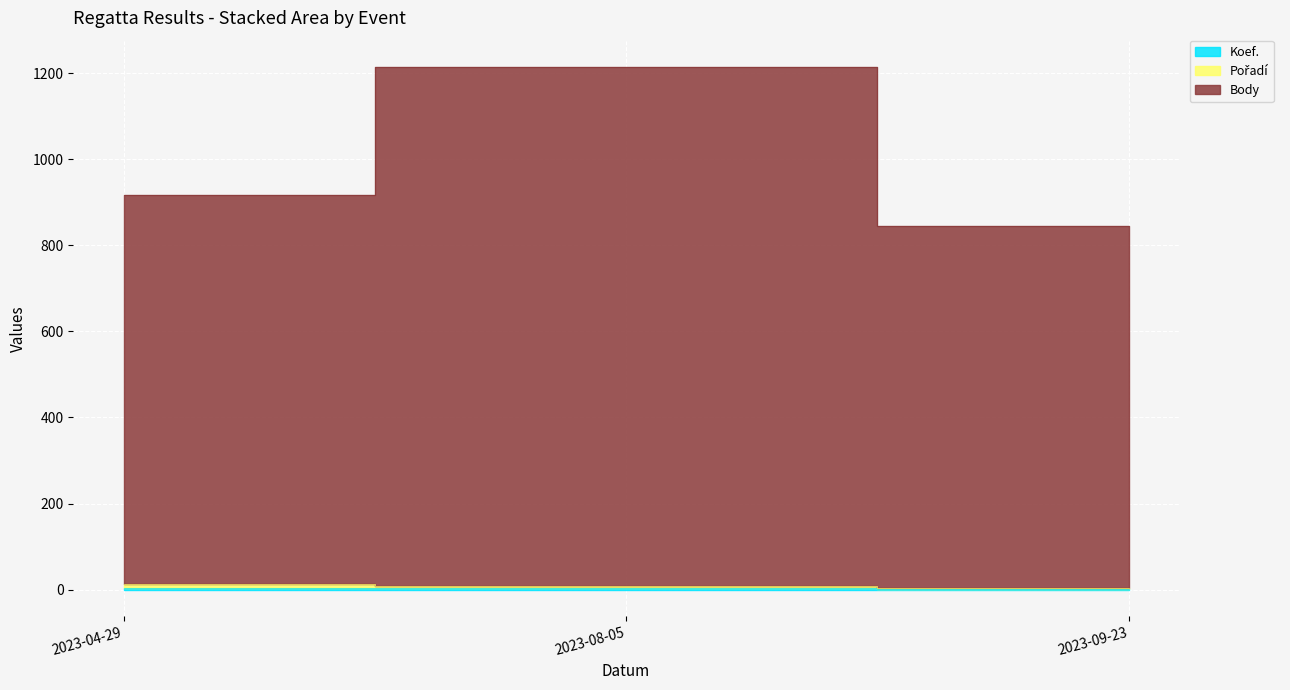

Rank the categories by Pořadí value from lowest to highest.

2023-09-23, 2023-08-05, 2023-04-29